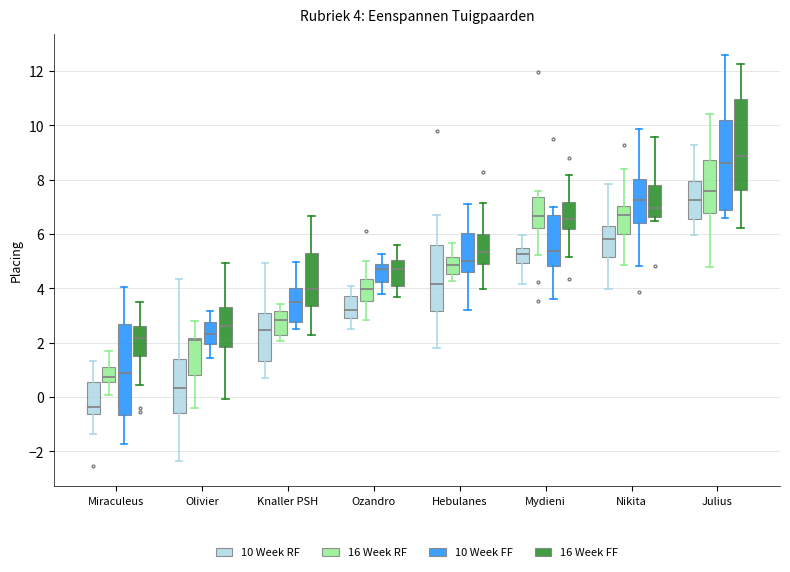

Which box's median line is the highest?

Julius (16 Week FF)